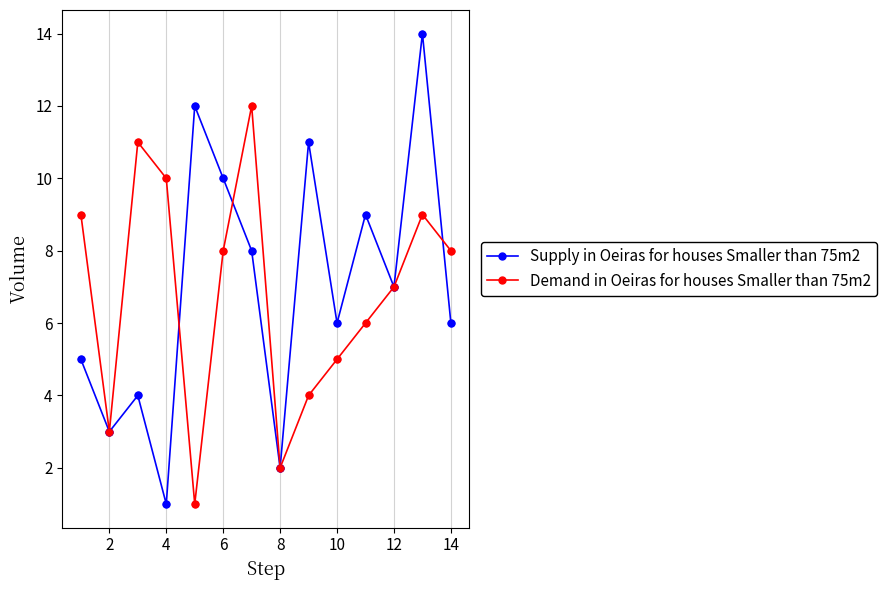

Rank the series by their maximum value, from highest to lowest.

Supply in Oeiras for houses Smaller than 75m2, Demand in Oeiras for houses Smaller than 75m2